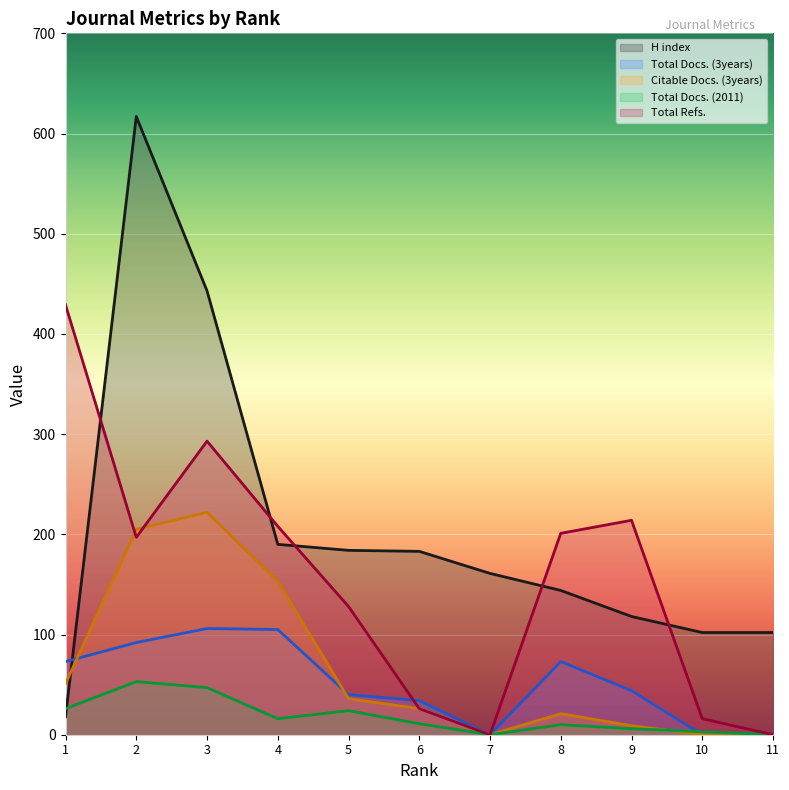

How many lines are shown in the chart?

5